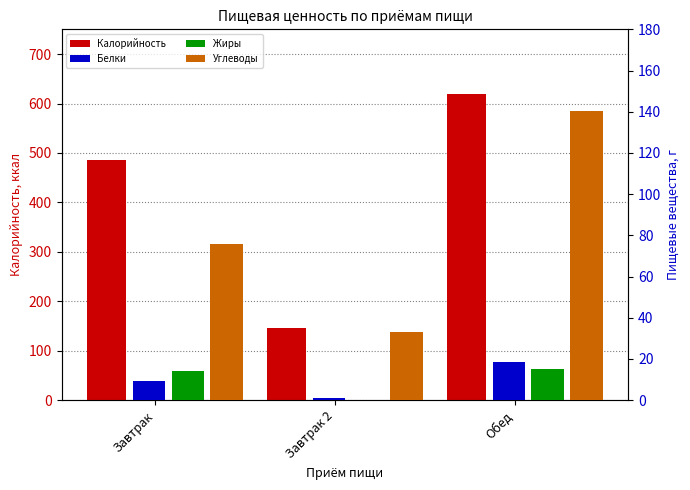

How many data points does each series have?

3